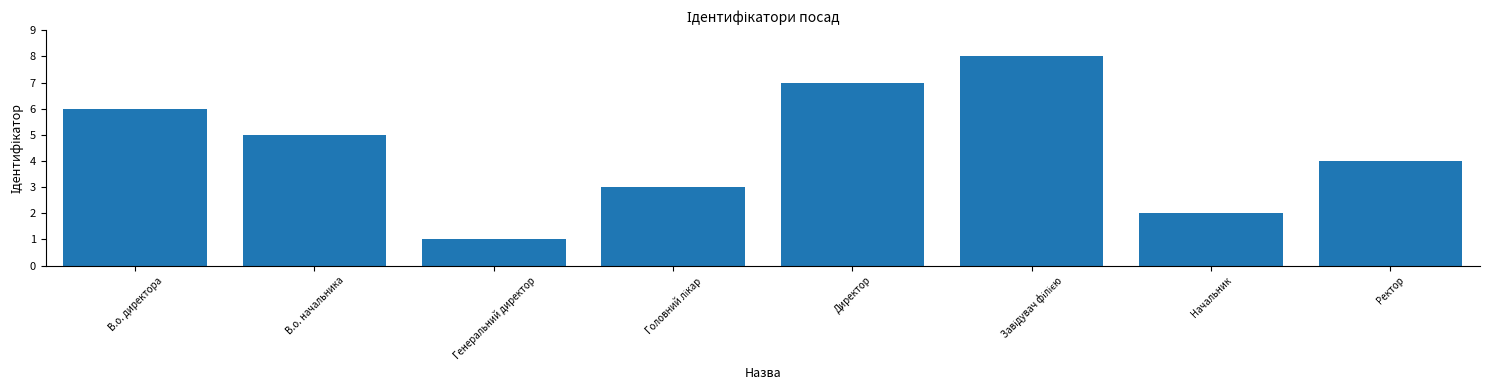

How many values are below 5?

4